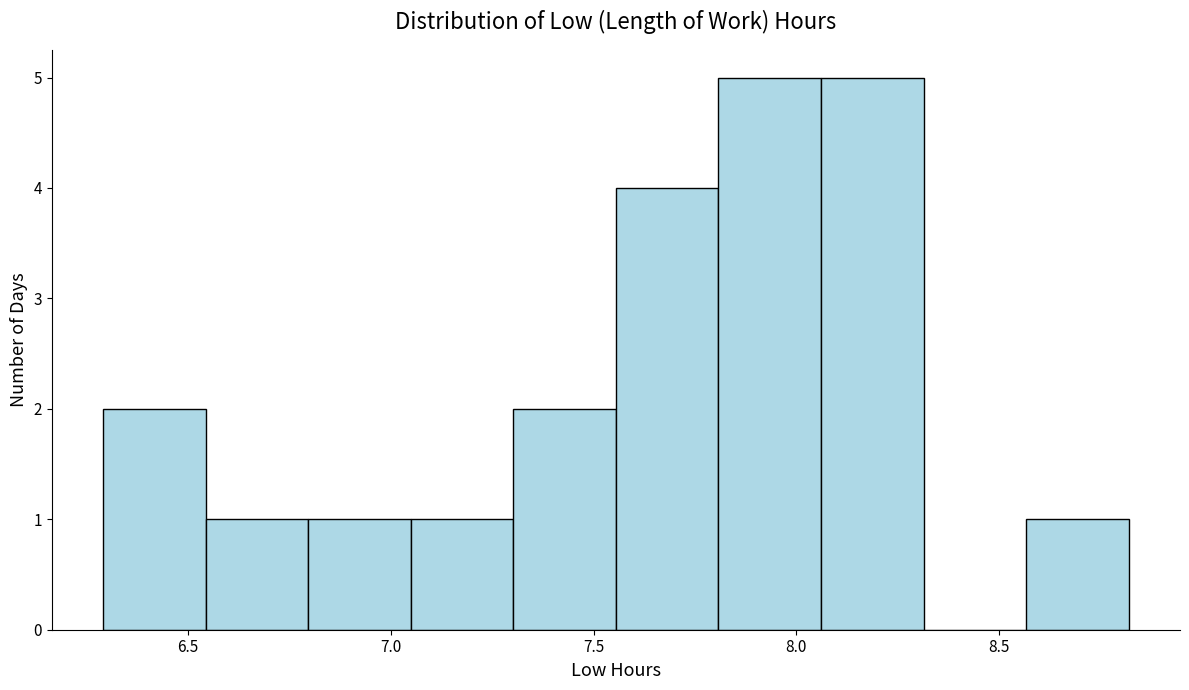

Reading left to right, list every bar in this chart as the range it spans on the x-axis followed by its height. Neither the bar edges nor the heights are printed on the chart, so give them approximately, as read against the axes.

6.30 to 6.55: 2
6.55 to 6.80: 1
6.80 to 7.05: 1
7.05 to 7.30: 1
7.30 to 7.55: 2
7.55 to 7.80: 4
7.80 to 8.05: 5
8.05 to 8.30: 5
8.30 to 8.55: 0
8.55 to 8.80: 1